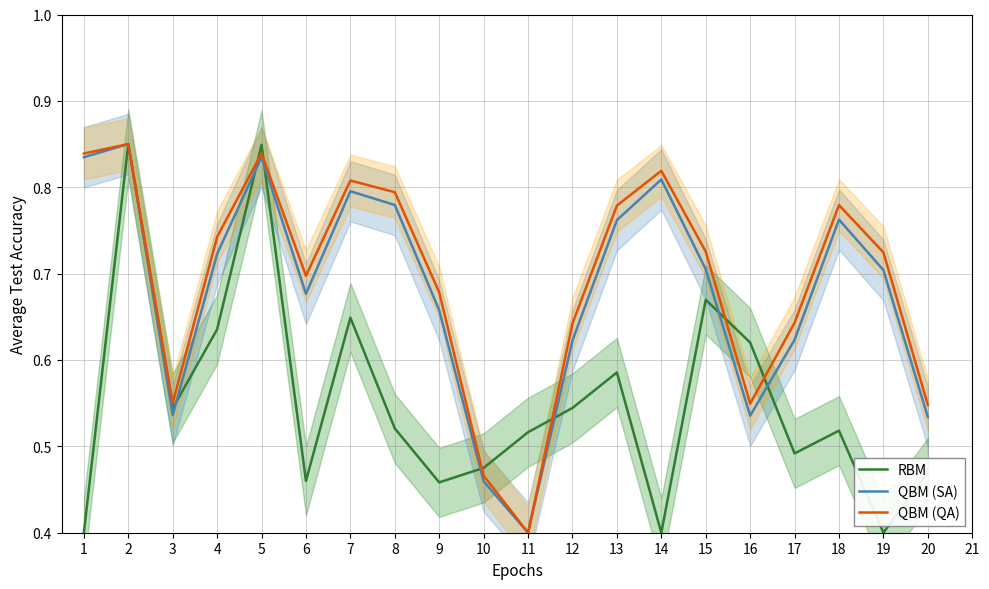

Count the RBM values in the range 0 to 1.

20